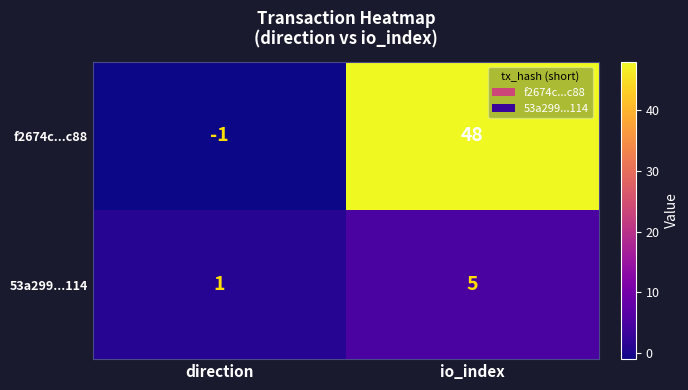

True or false: f2674c...c88 has a value of 48 at io_index.

True